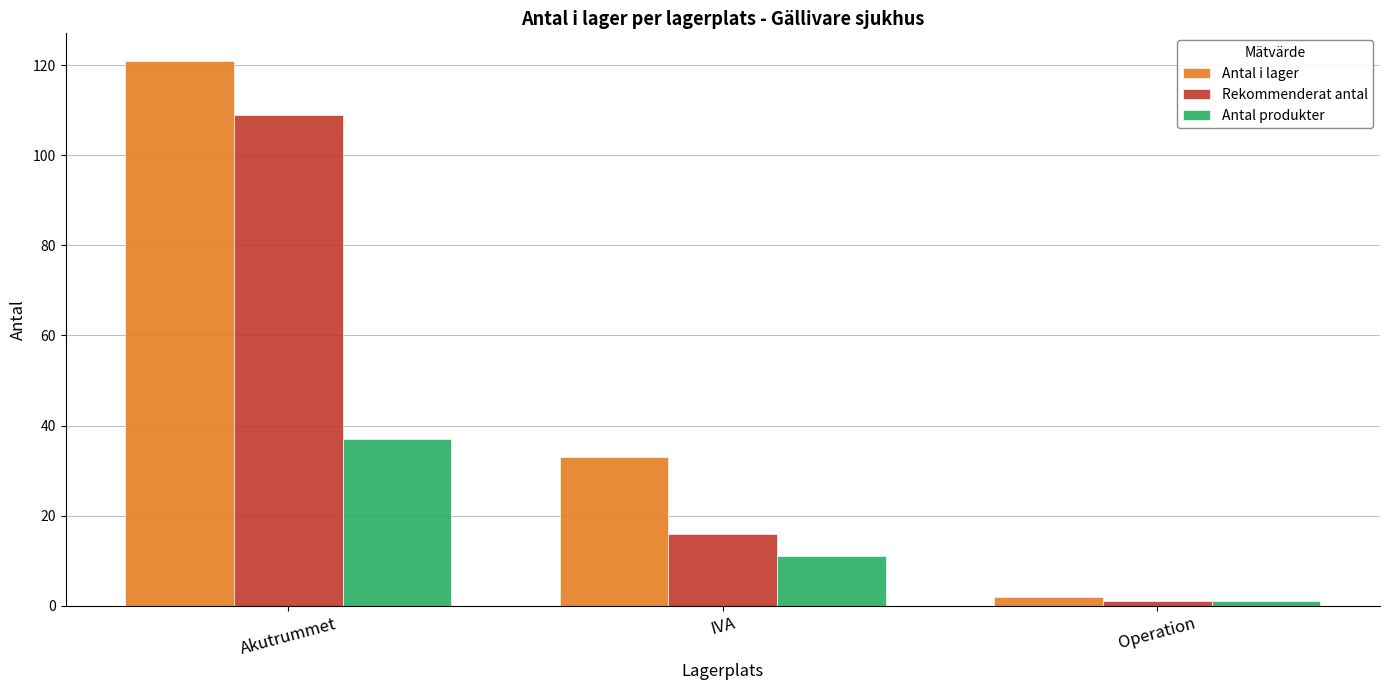

Between Akutrummet and IVA, which series saw the biggest shift?

Rekommenderat antal